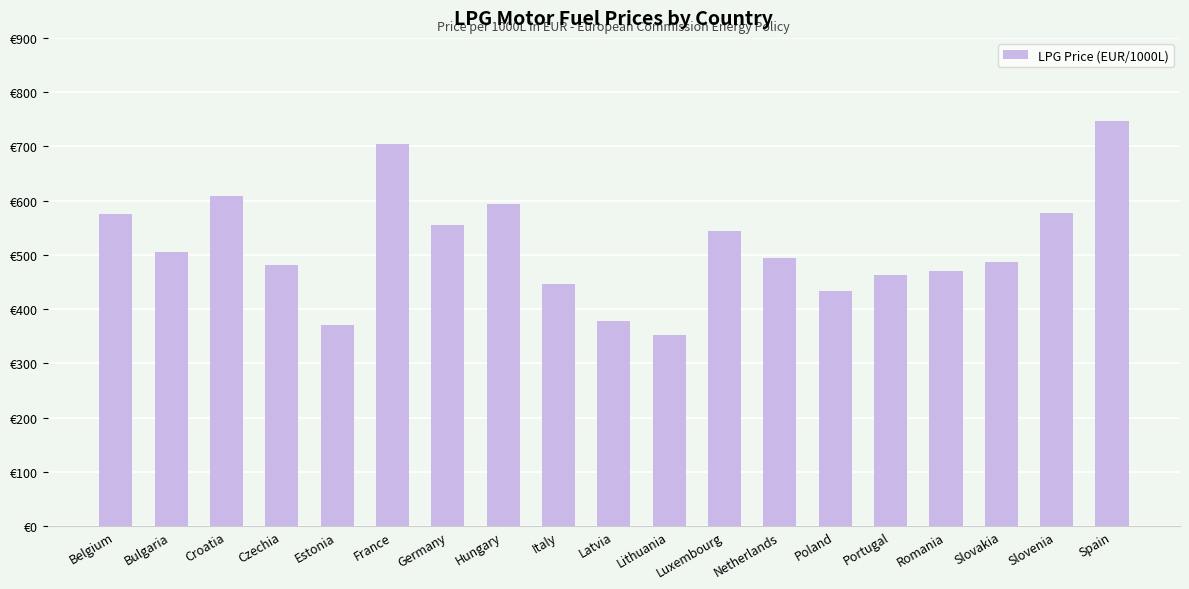

Does the chart contain any negative values?

No